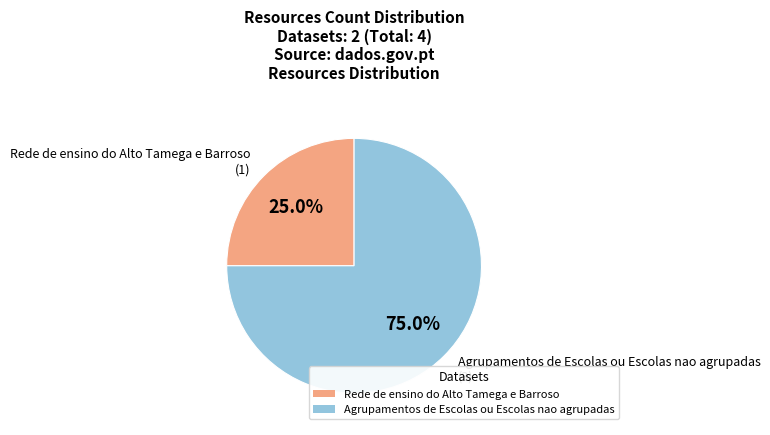

To the nearest percent, what is the average slice percentage?

50%